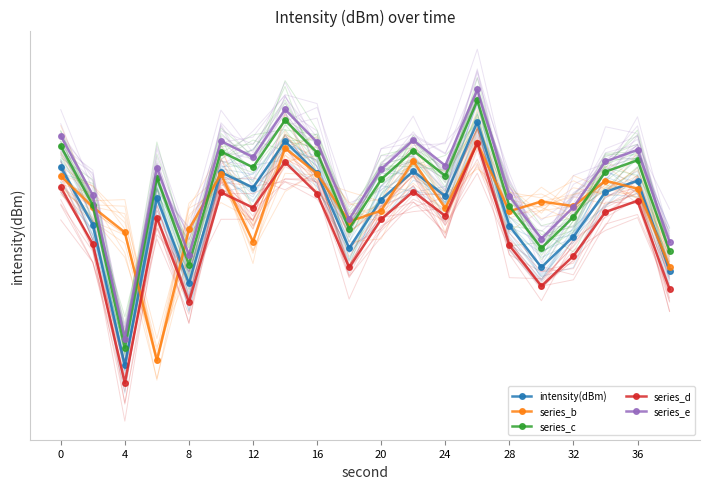

What is the maximum value for series_c?

-115.5